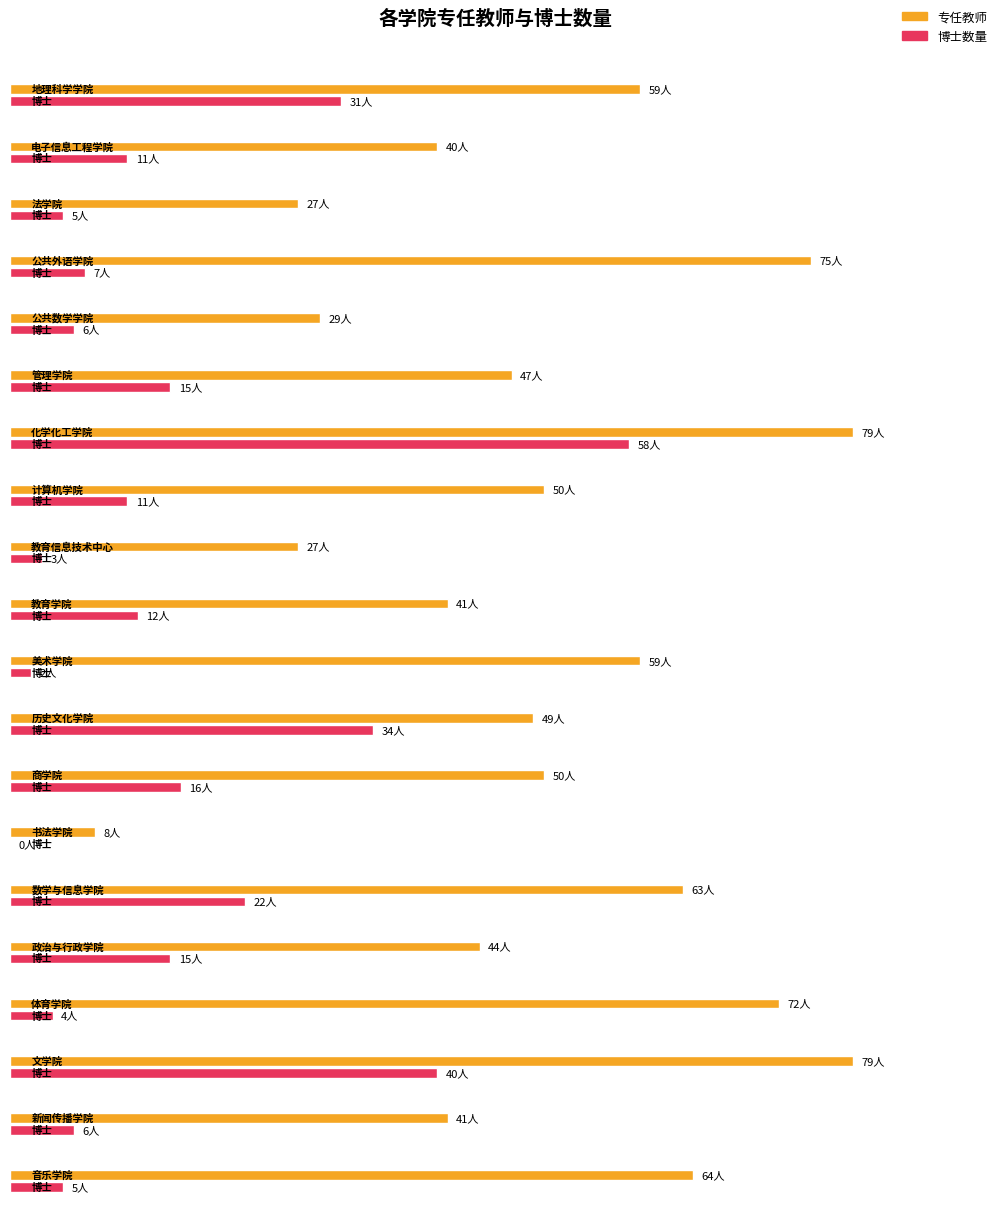

What is the label of the 15th bar from the left?

数学与信息学院